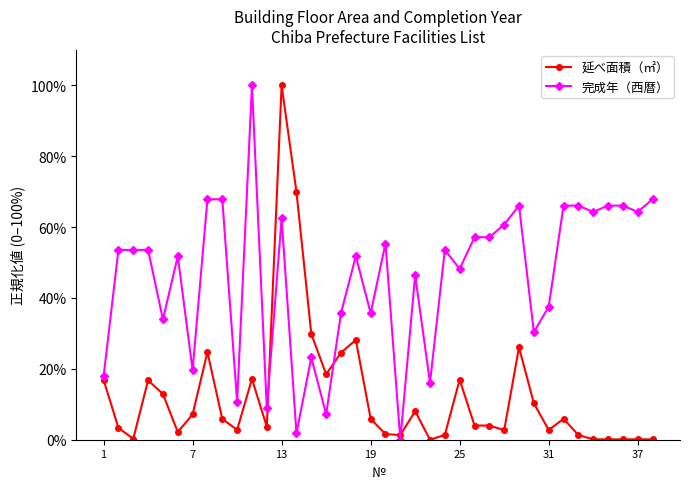

What is the maximum value shown in the chart?

100.0